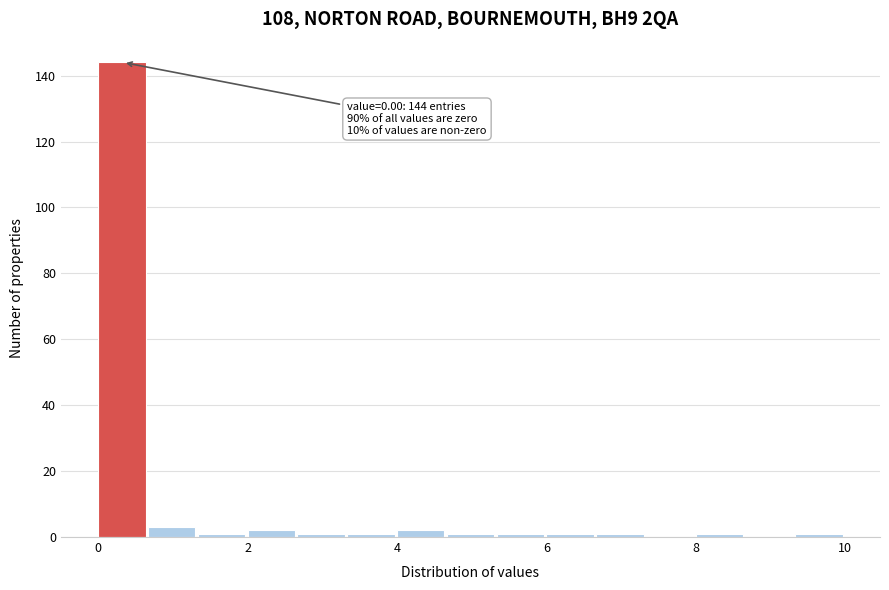

Read against the x-axis, roughly where is the centre of the tallest bar?

0.4